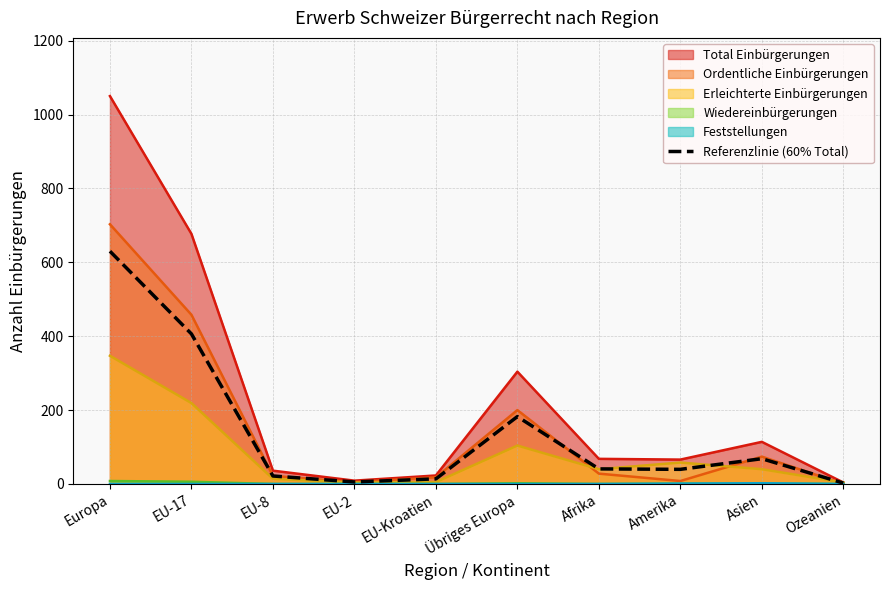

At which label does Referenzlinie (60% Total) reach its peak?

Europa